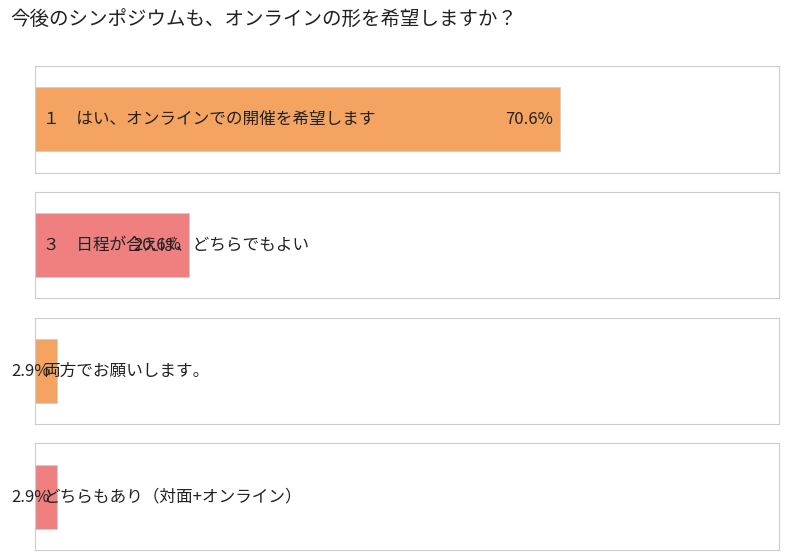

Does the chart contain any negative values?

No